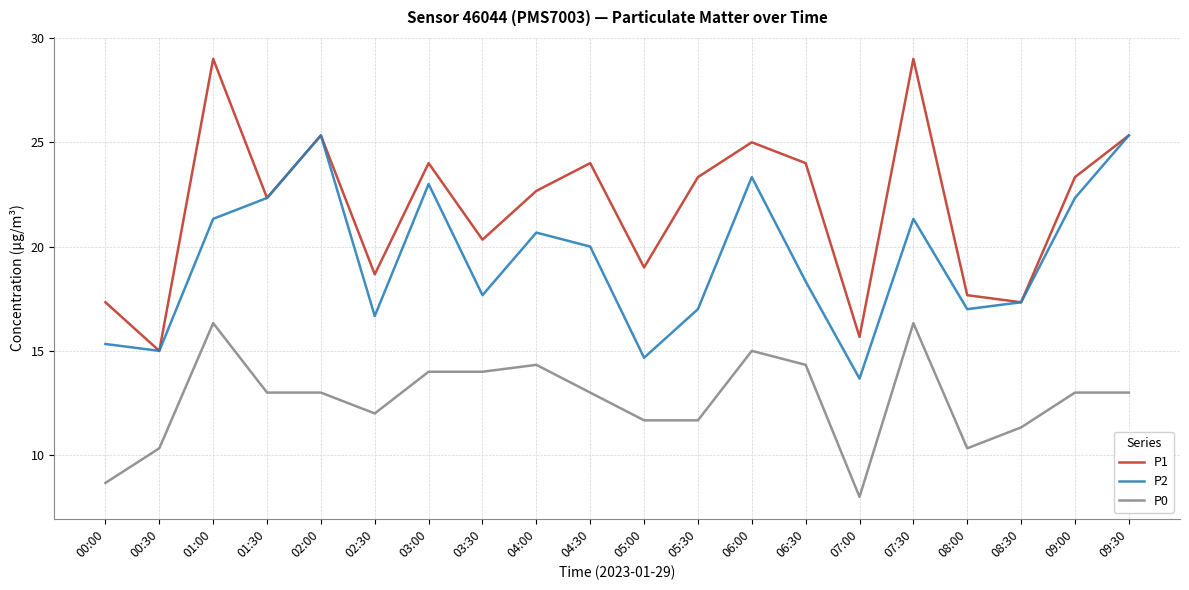

At which category does the chart reach its minimum across all series?

07:00